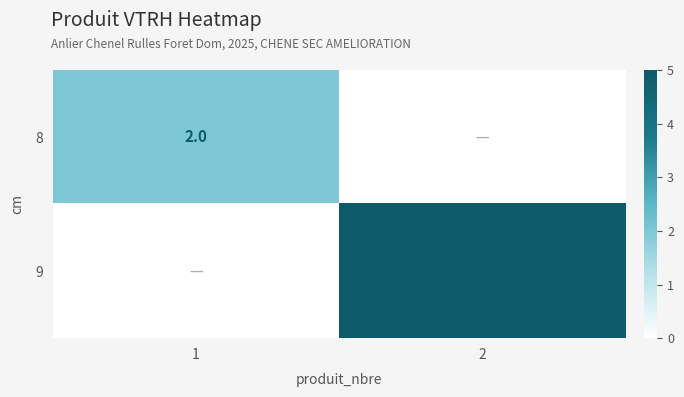

The value of 9 at 2 is 5. True or false?

True